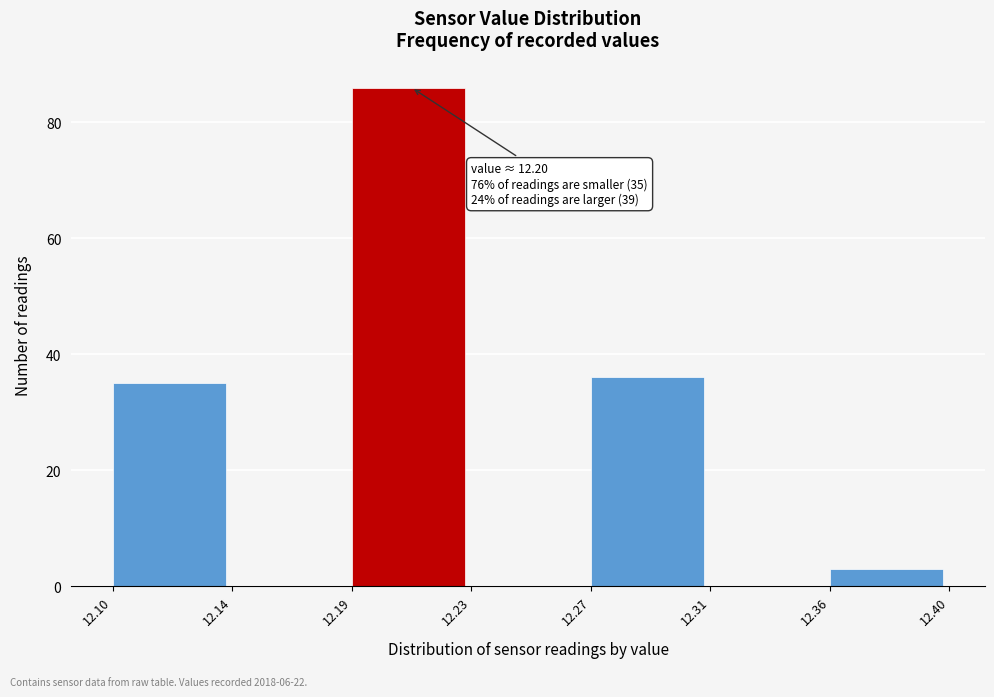

Reading left to right, list all the values displayed in this chart.

12.10=35	12.14=0	12.19=86	12.23=0	12.27=36	12.31=0	12.36=3